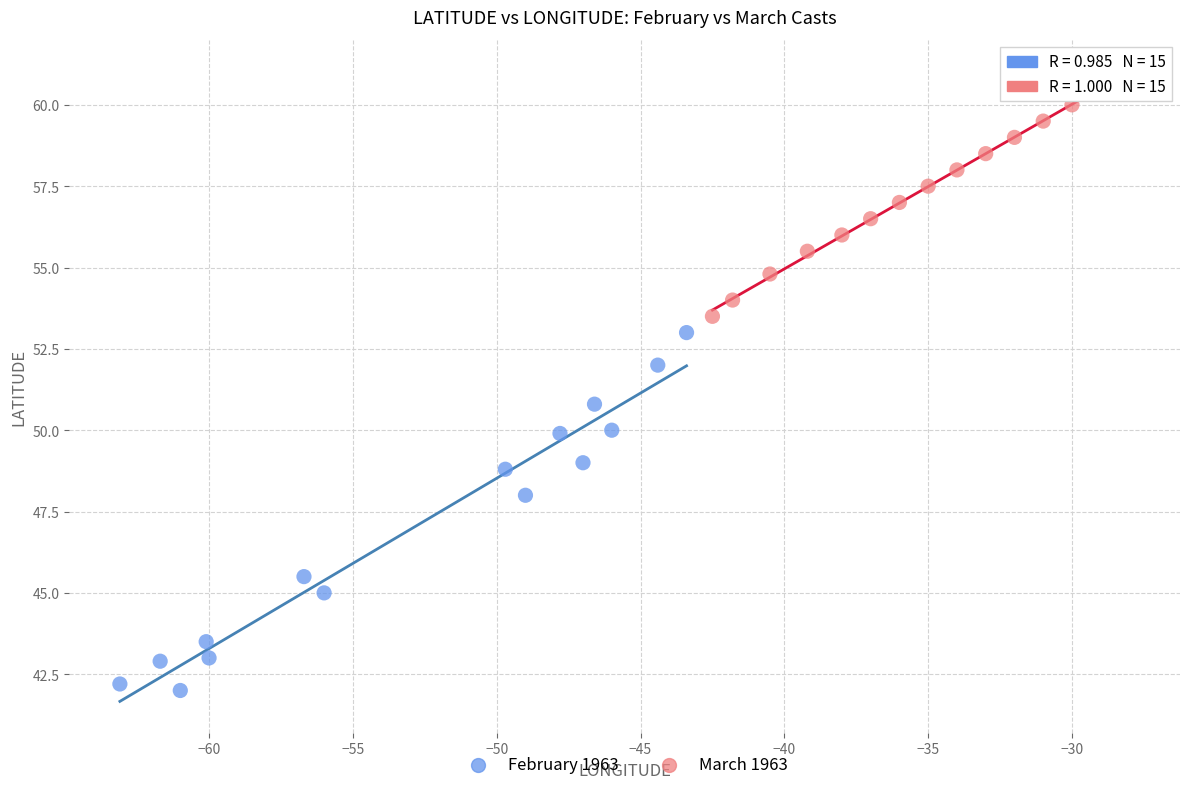

Which series has the widest spread of Y values?

February 1963